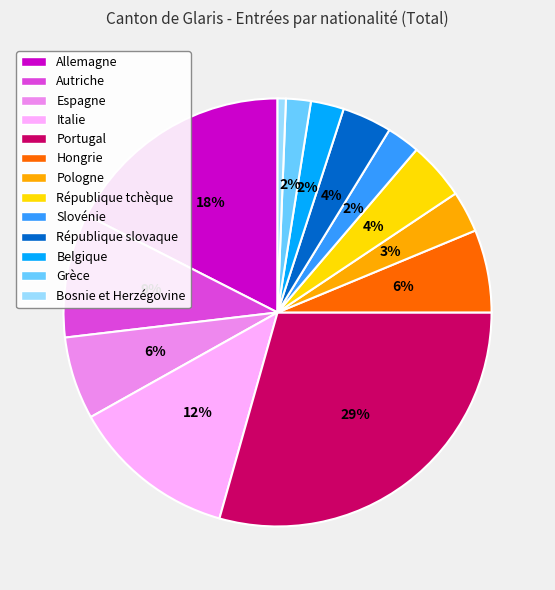

What is the ratio of the value at Hongrie to the value at Espagne?

1.0